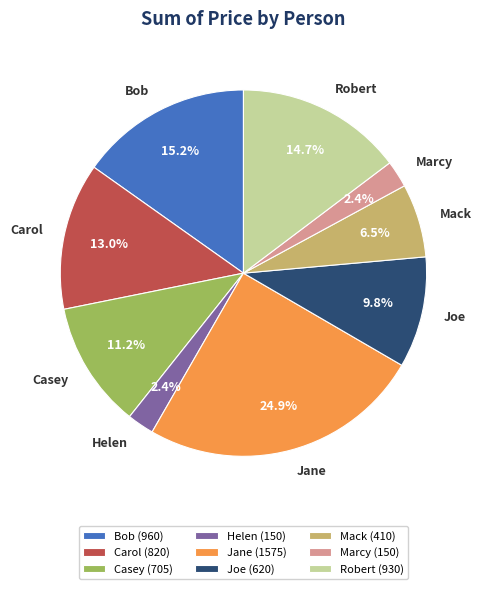

To the nearest percent, what is the combined percentage of Mack and Carol?

19%